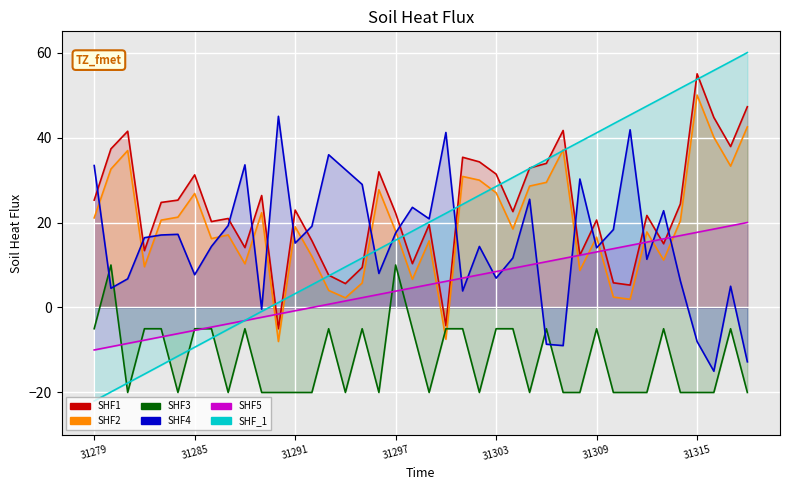

Between 31303 and 31312, which series saw the biggest shift?

col_0